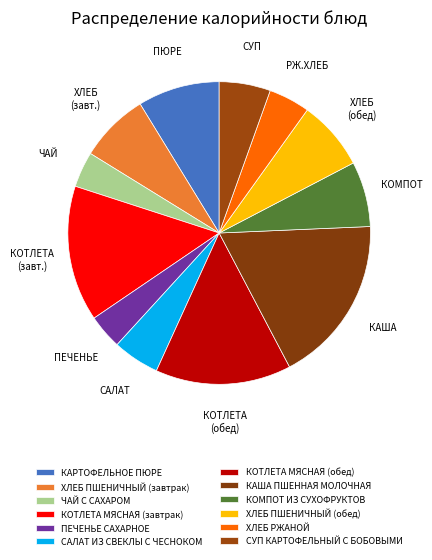

What is the change in value from КАРТОФЕЛЬНОЕ ПЮРЕ to СУП КАРТОФЕЛЬНЫЙ С БОБОВЫМИ?

-51.6